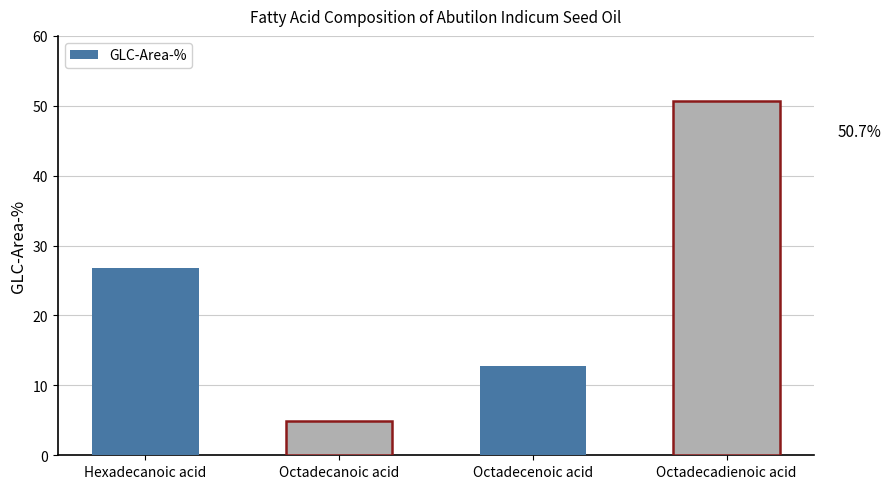

What is the value of the 1st bar from the left?

26.8